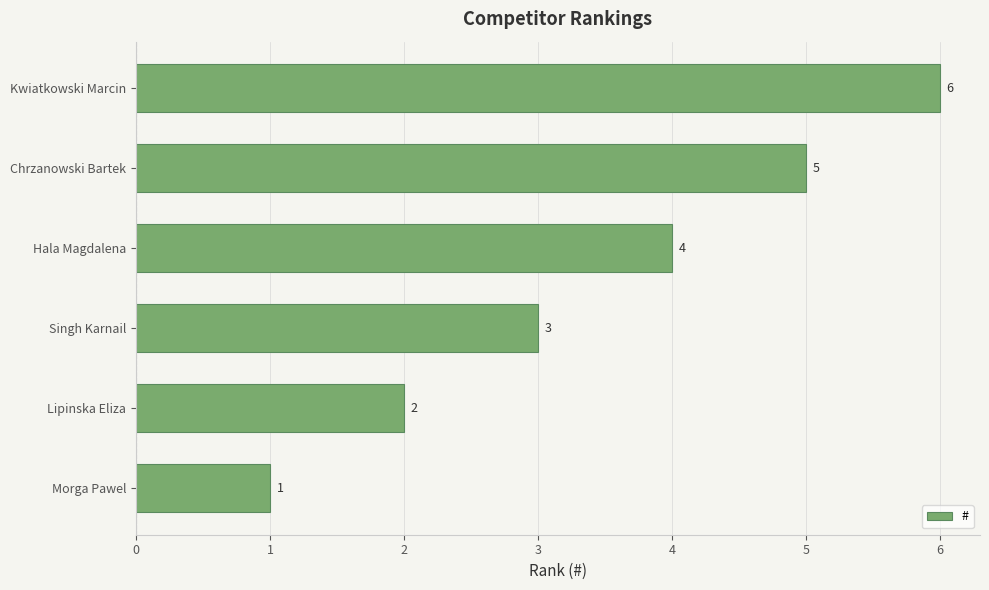

True or false: the data shows 5 at Chrzanowski Bartek.

True